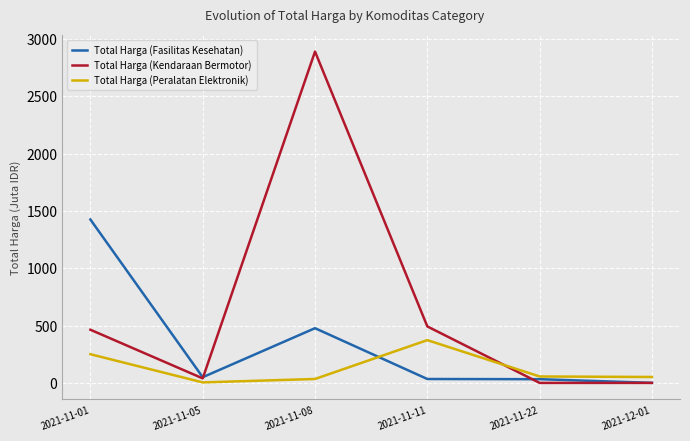

Is the value of Total Harga (Kendaraan Bermotor) at 2021-11-08 greater than the value of Total Harga (Fasilitas Kesehatan) at 2021-11-01?

Yes